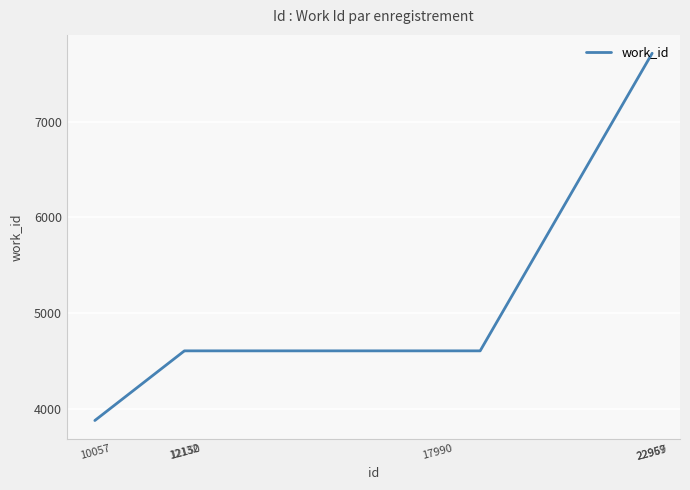

What is the minimum value shown in the chart?

3884